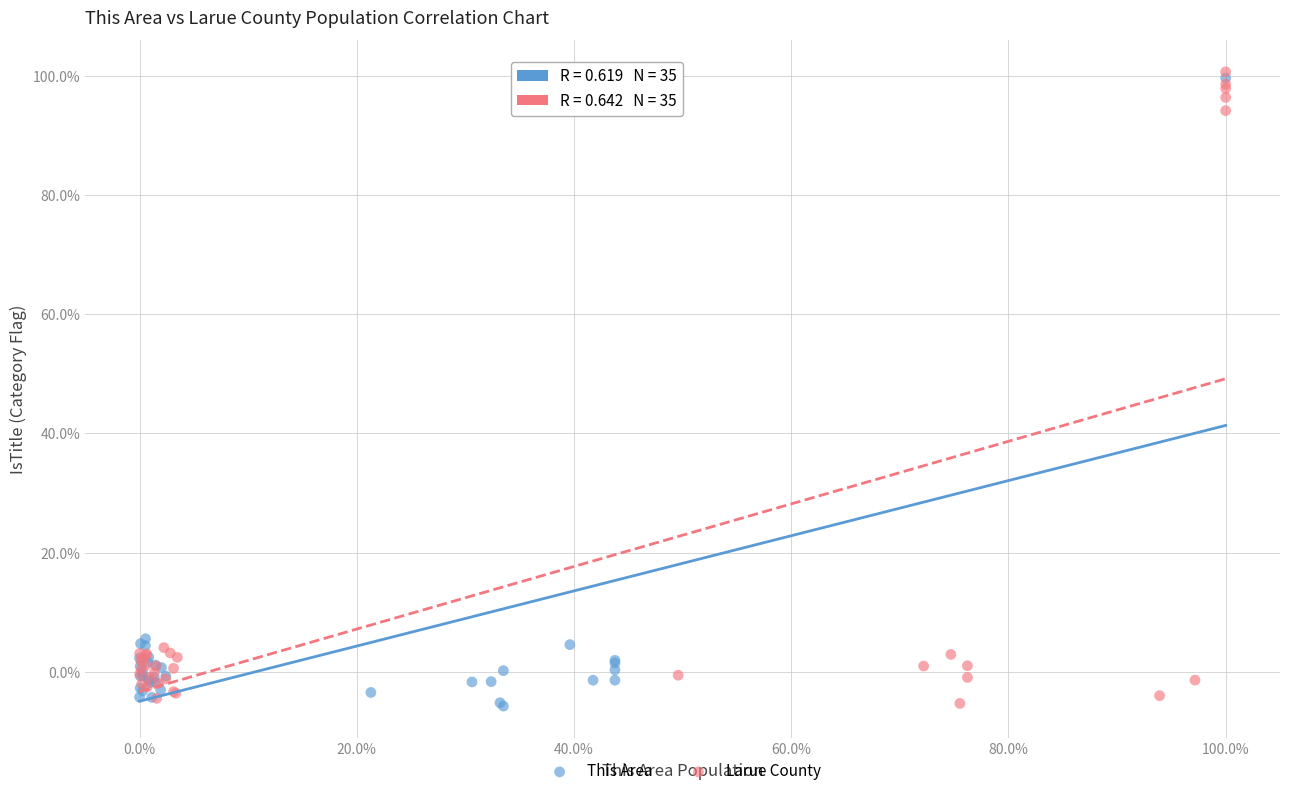

Which series contains the highest Y value?

Larue County